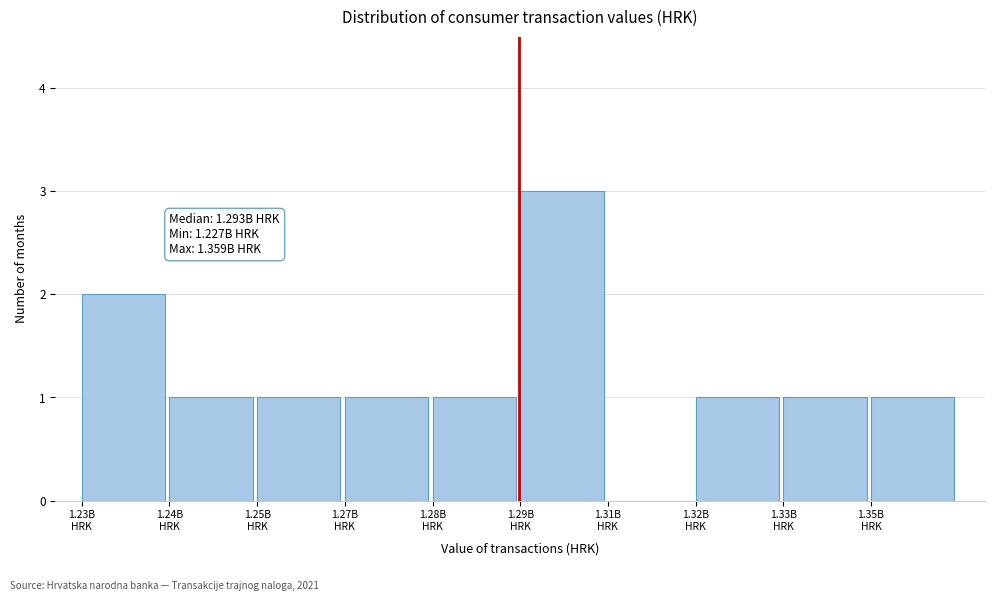

What is the sum of all values?

12